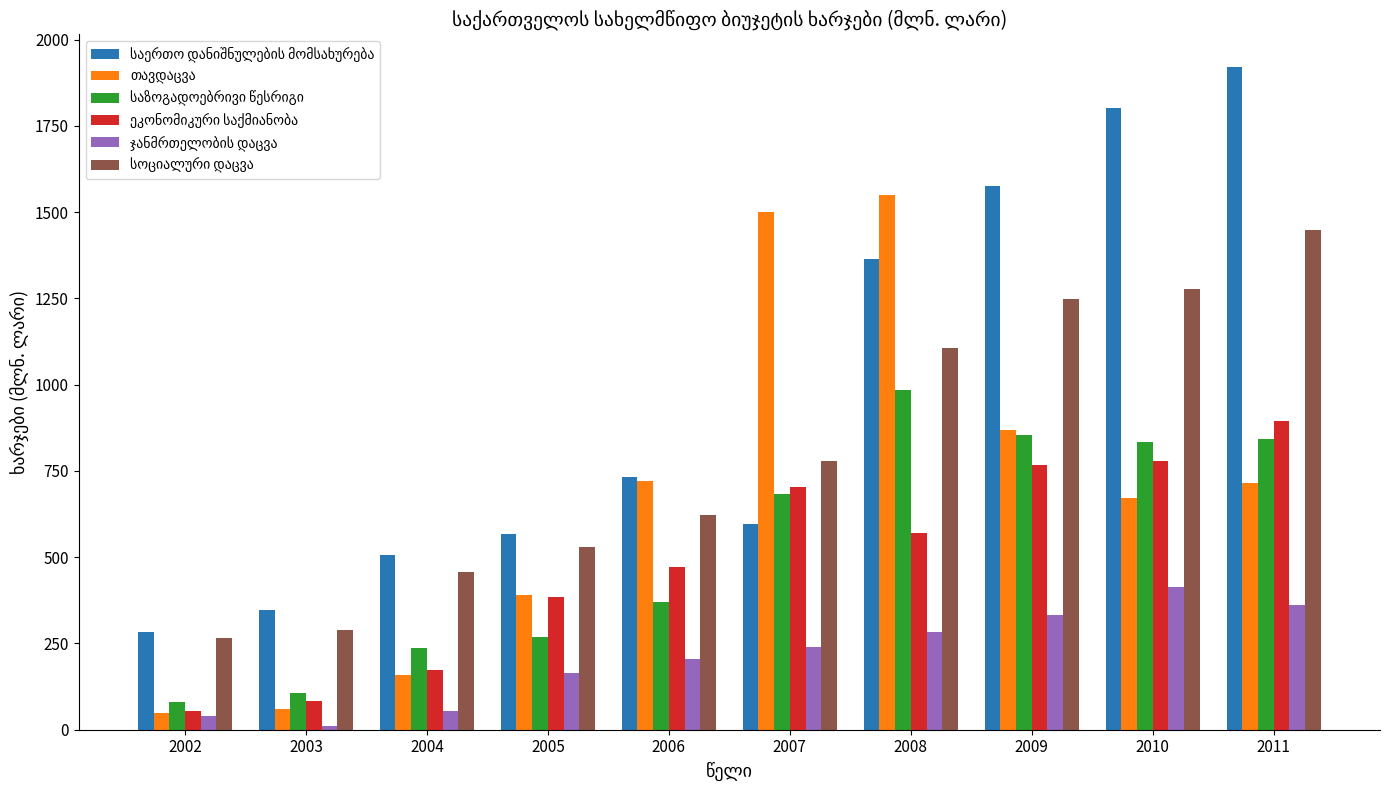

What is the greatest value displayed?

1919.3